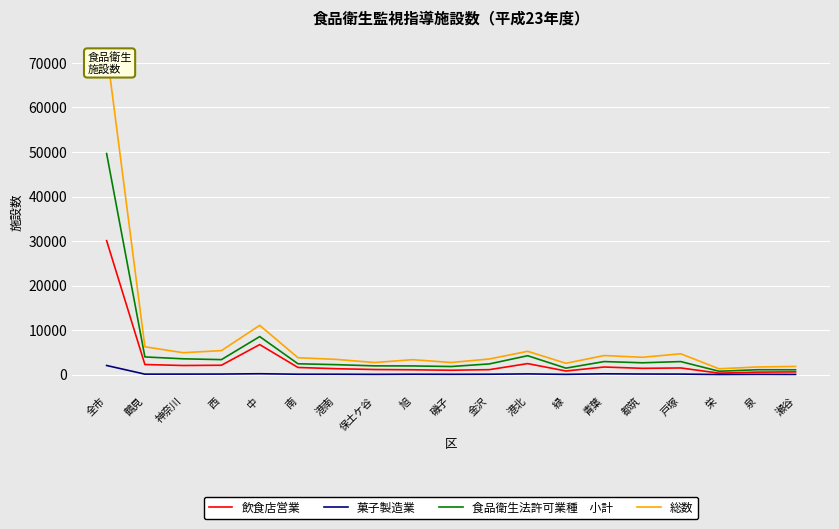

At which category is the sum across all series the highest?

全市